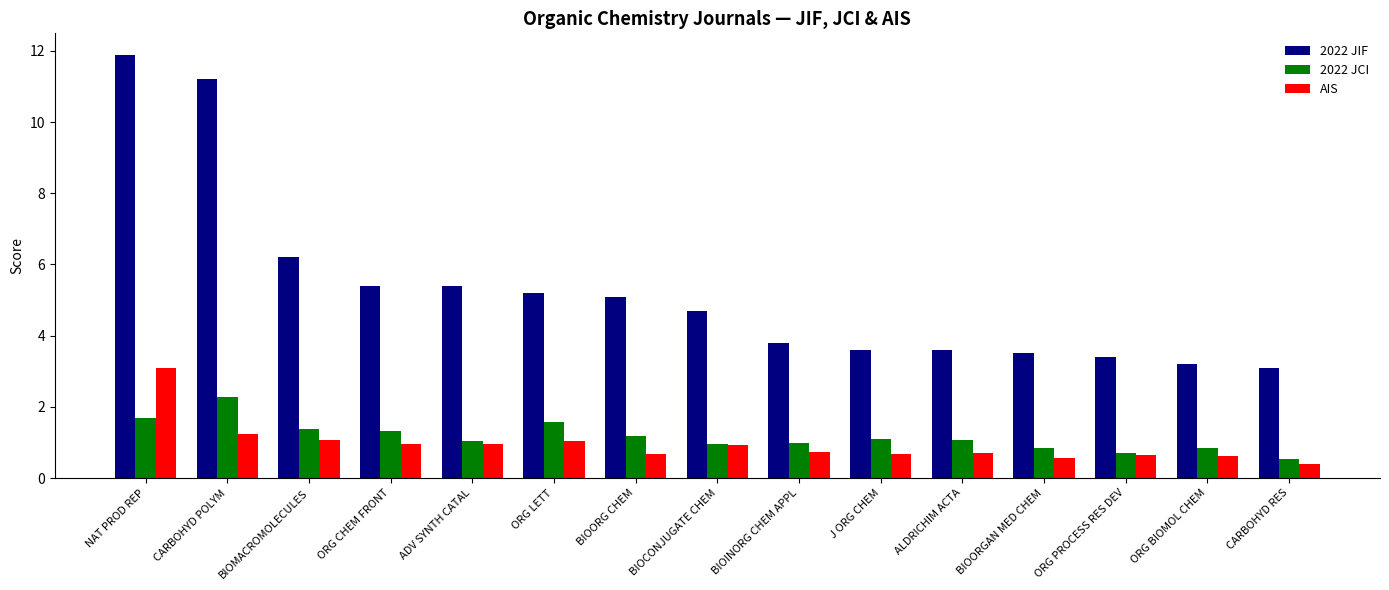

What is the approximate value of AIS at BIOORGAN MED CHEM?

0.6